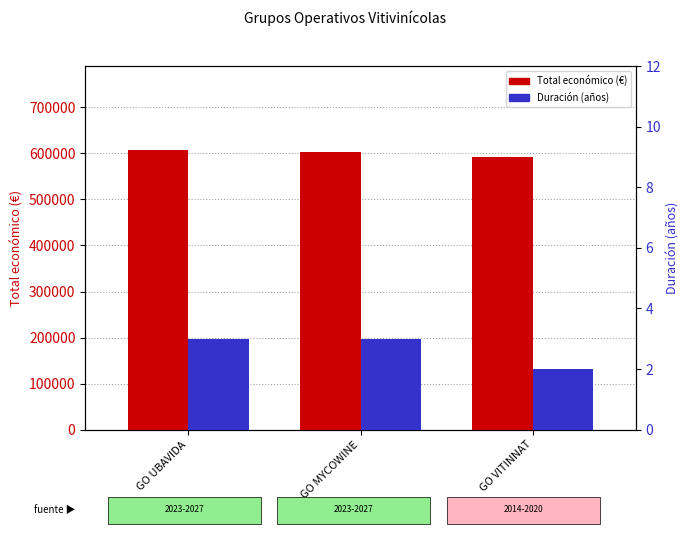

Which series has the largest range (max minus min)?

Total económico (€)